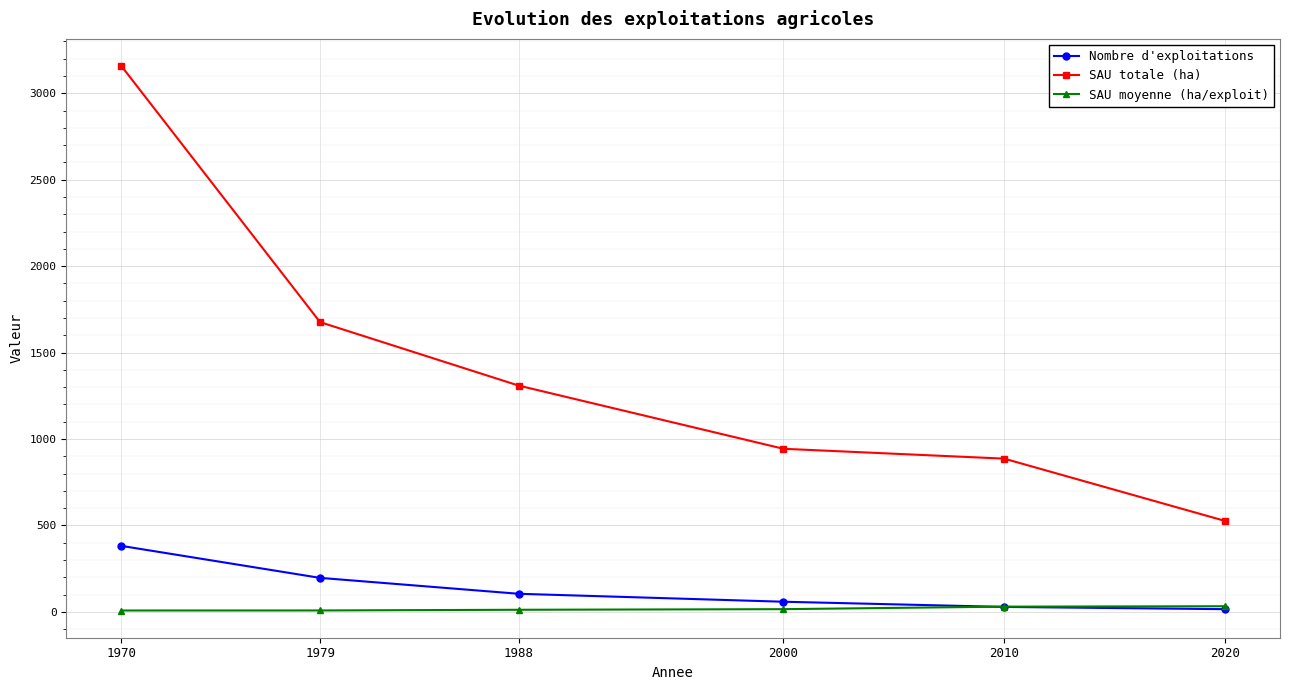

Rank the series at 2000 from lowest to highest value.

SAU moyenne (ha/exploit), Nombre d'exploitations, SAU totale (ha)